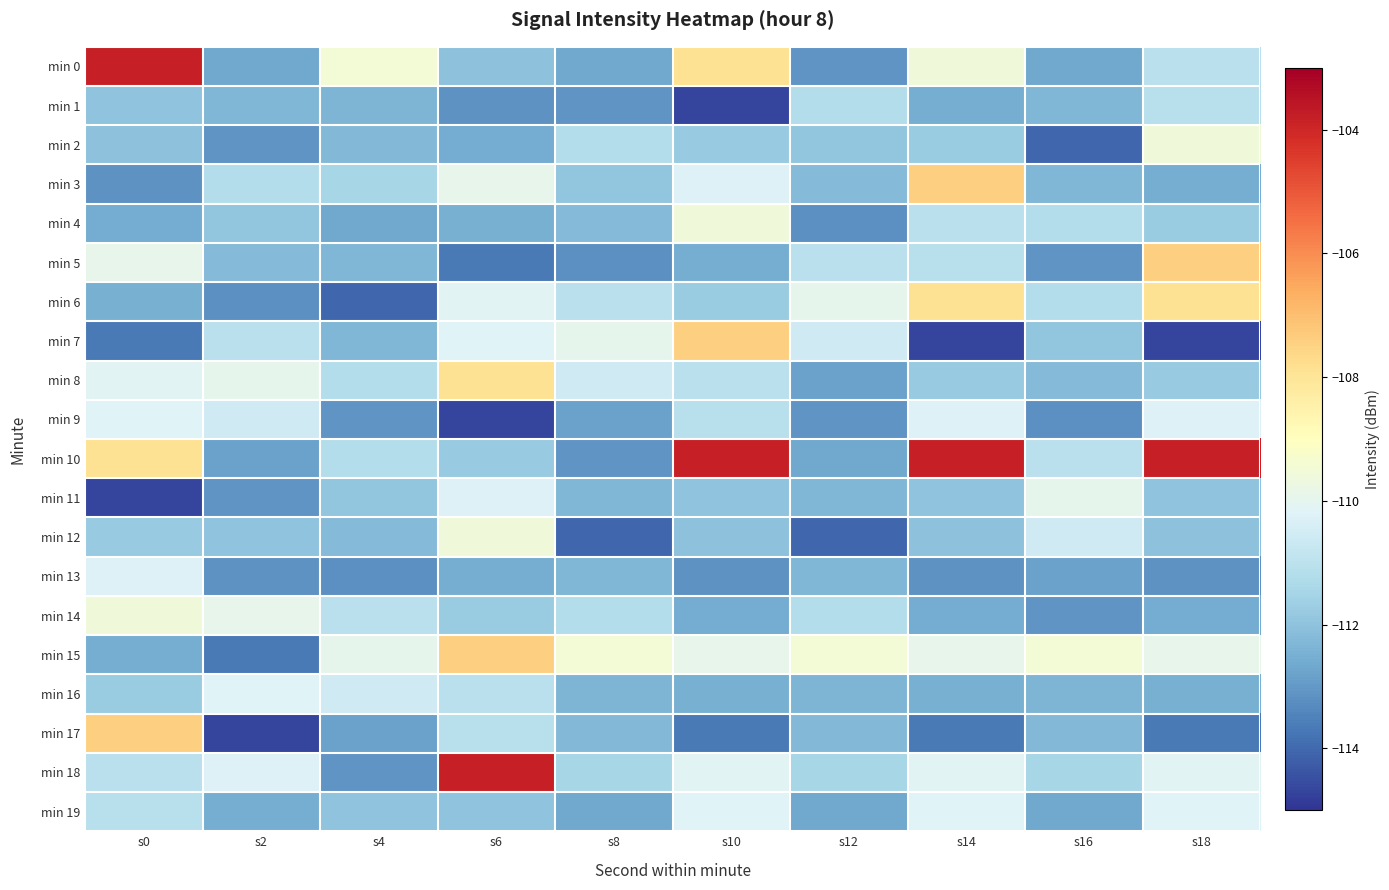

Reading right to left, extract all data points from this chart.

min 0: s18=-111.0	s16=-112.7	s14=-109.6	s12=-113.1	s10=-107.9	s8=-112.7	s6=-112.0	s4=-109.5	s2=-112.7	s0=-103.8
min 1: s18=-111.1	s16=-112.3	s14=-112.6	s12=-111.2	s10=-114.7	s8=-113.1	s6=-113.1	s4=-112.4	s2=-112.3	s0=-112.0
min 2: s18=-109.6	s16=-114.0	s14=-111.7	s12=-111.9	s10=-111.8	s8=-111.2	s6=-112.6	s4=-112.3	s2=-113.1	s0=-112.0
min 3: s18=-112.6	s16=-112.3	s14=-107.4	s12=-112.2	s10=-110.2	s8=-111.9	s6=-109.9	s4=-111.4	s2=-111.2	s0=-113.1
min 4: s18=-111.7	s16=-111.2	s14=-111.0	s12=-113.2	s10=-109.6	s8=-112.2	s6=-112.5	s4=-112.7	s2=-111.9	s0=-112.6
min 5: s18=-107.4	s16=-113.1	s14=-111.1	s12=-111.0	s10=-112.6	s8=-113.2	s6=-113.7	s4=-112.3	s2=-112.2	s0=-109.9
min 6: s18=-107.9	s16=-111.2	s14=-107.9	s12=-110.0	s10=-111.7	s8=-111.0	s6=-110.1	s4=-114.0	s2=-113.2	s0=-112.5
min 7: s18=-114.7	s16=-111.9	s14=-114.7	s12=-110.6	s10=-107.4	s8=-110.0	s6=-110.2	s4=-112.3	s2=-111.0	s0=-113.7
min 8: s18=-111.8	s16=-112.2	s14=-111.8	s12=-112.8	s10=-111.0	s8=-110.6	s6=-107.9	s4=-111.2	s2=-110.0	s0=-110.1
min 9: s18=-110.2	s16=-113.2	s14=-110.2	s12=-113.1	s10=-111.1	s8=-112.8	s6=-114.7	s4=-113.1	s2=-110.6	s0=-110.2
min 10: s18=-103.8	s16=-111.0	s14=-103.8	s12=-112.7	s10=-103.8	s8=-113.1	s6=-111.8	s4=-111.2	s2=-112.8	s0=-107.9
min 11: s18=-112.0	s16=-110.0	s14=-112.0	s12=-112.3	s10=-112.0	s8=-112.3	s6=-110.2	s4=-111.9	s2=-113.1	s0=-114.7
min 12: s18=-112.0	s16=-110.6	s14=-112.0	s12=-114.0	s10=-112.0	s8=-114.0	s6=-109.6	s4=-112.2	s2=-112.0	s0=-111.8
min 13: s18=-113.1	s16=-112.8	s14=-113.1	s12=-112.3	s10=-113.1	s8=-112.3	s6=-112.6	s4=-113.2	s2=-113.1	s0=-110.2
min 14: s18=-112.6	s16=-113.1	s14=-112.6	s12=-111.2	s10=-112.6	s8=-111.2	s6=-111.7	s4=-111.0	s2=-109.9	s0=-109.6
min 15: s18=-109.9	s16=-109.5	s14=-109.9	s12=-109.5	s10=-109.9	s8=-109.5	s6=-107.4	s4=-110.0	s2=-113.7	s0=-112.6
min 16: s18=-112.5	s16=-112.4	s14=-112.5	s12=-112.4	s10=-112.5	s8=-112.4	s6=-111.0	s4=-110.6	s2=-110.2	s0=-111.7
min 17: s18=-113.7	s16=-112.3	s14=-113.7	s12=-112.3	s10=-113.7	s8=-112.3	s6=-111.1	s4=-112.8	s2=-114.7	s0=-107.4
min 18: s18=-110.1	s16=-111.4	s14=-110.1	s12=-111.4	s10=-110.1	s8=-111.4	s6=-103.8	s4=-113.1	s2=-110.2	s0=-111.0
min 19: s18=-110.2	s16=-112.7	s14=-110.2	s12=-112.7	s10=-110.2	s8=-112.7	s6=-112.0	s4=-112.0	s2=-112.6	s0=-111.1